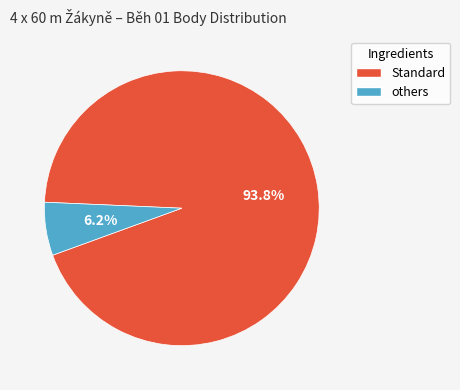

Which has a higher value, Standard or others?

Standard